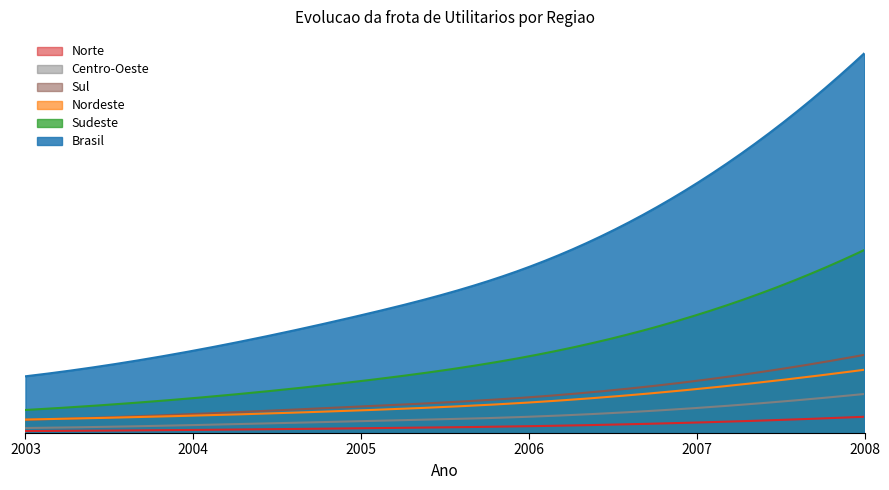

At which category is the sum across all series the highest?

2008